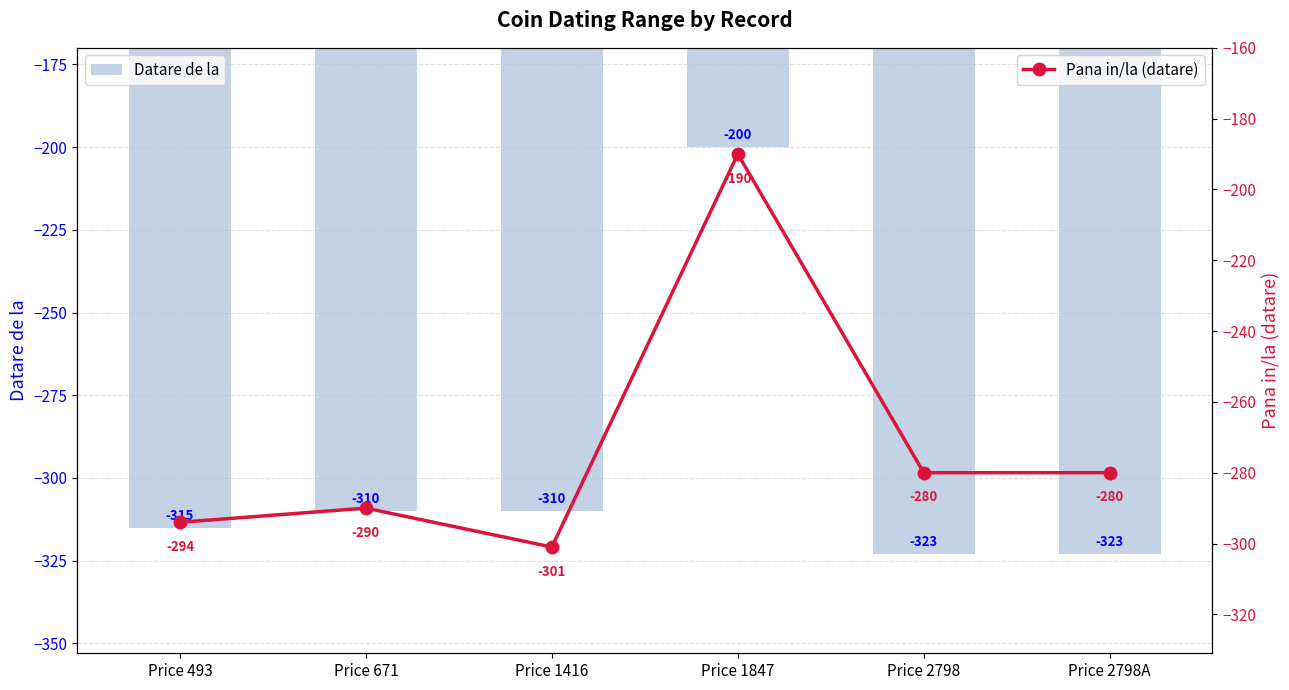

Rank the series at Price 1416 from highest to lowest value.

Pana in/la (datare), Datare de la